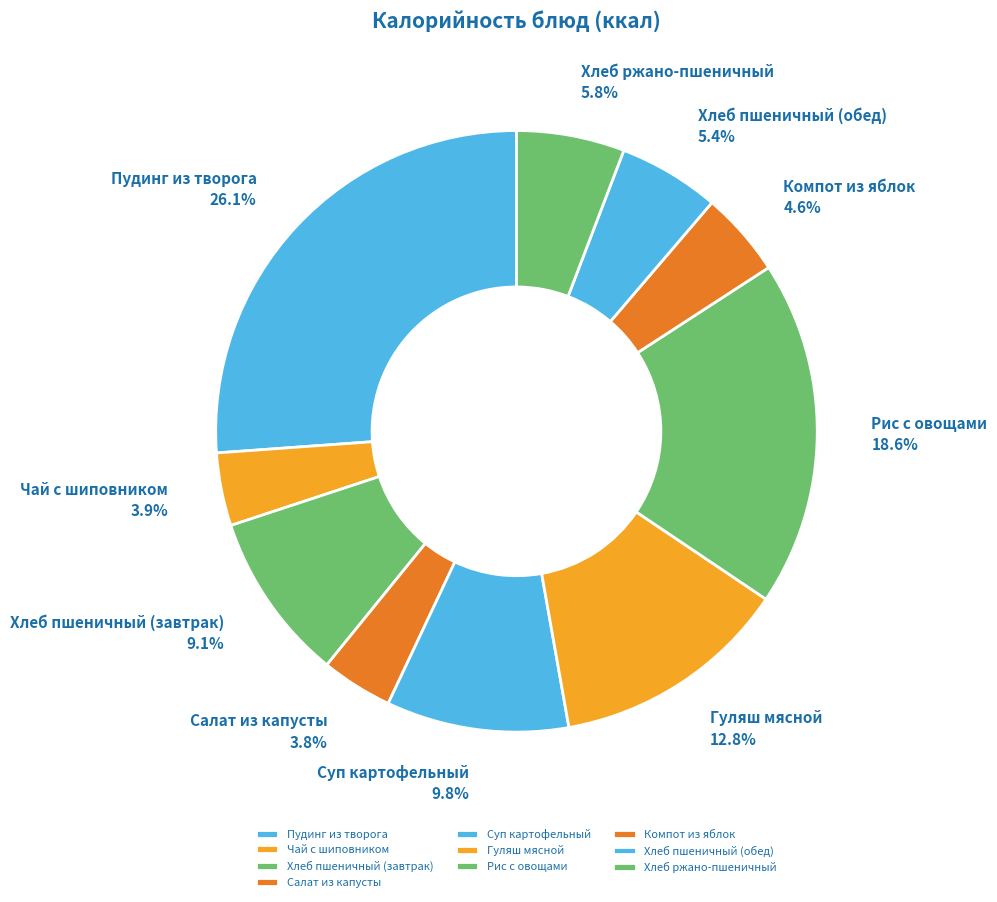

How much of the chart is everything except Хлеб пшеничный (обед)?

94.6%